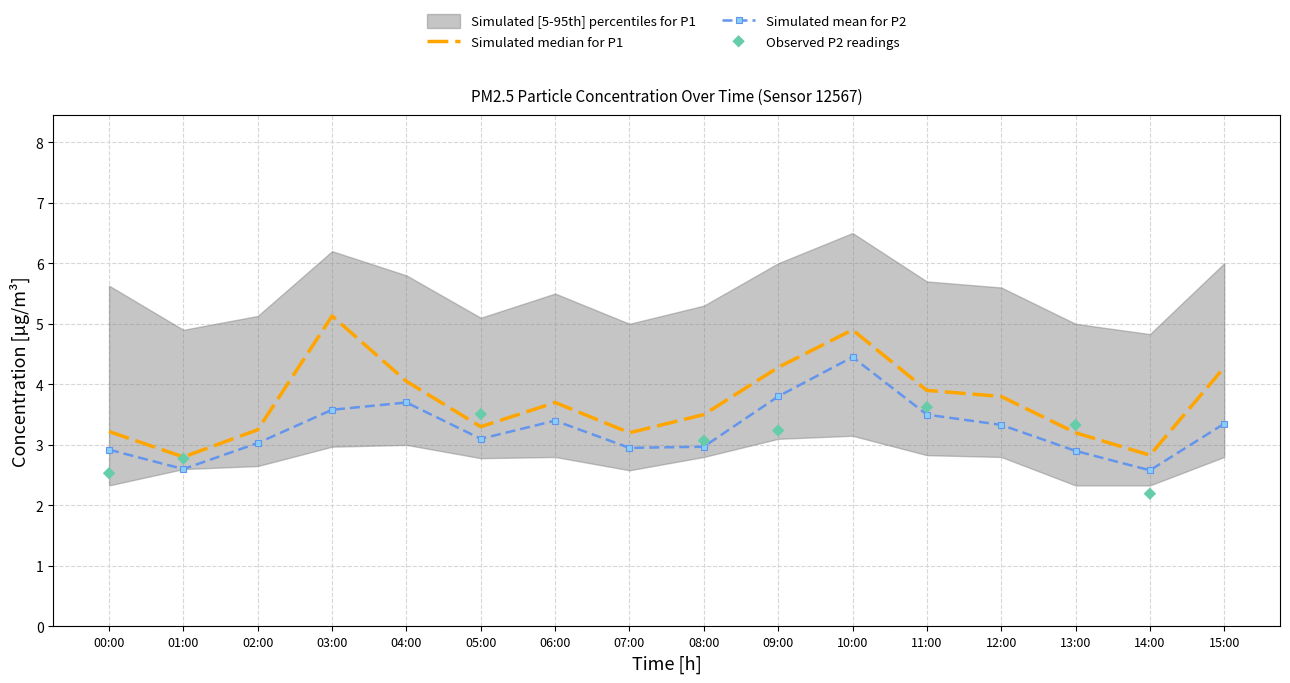

True or false: Simulated mean for P2 has a value of 1.0 at 04:00.

False